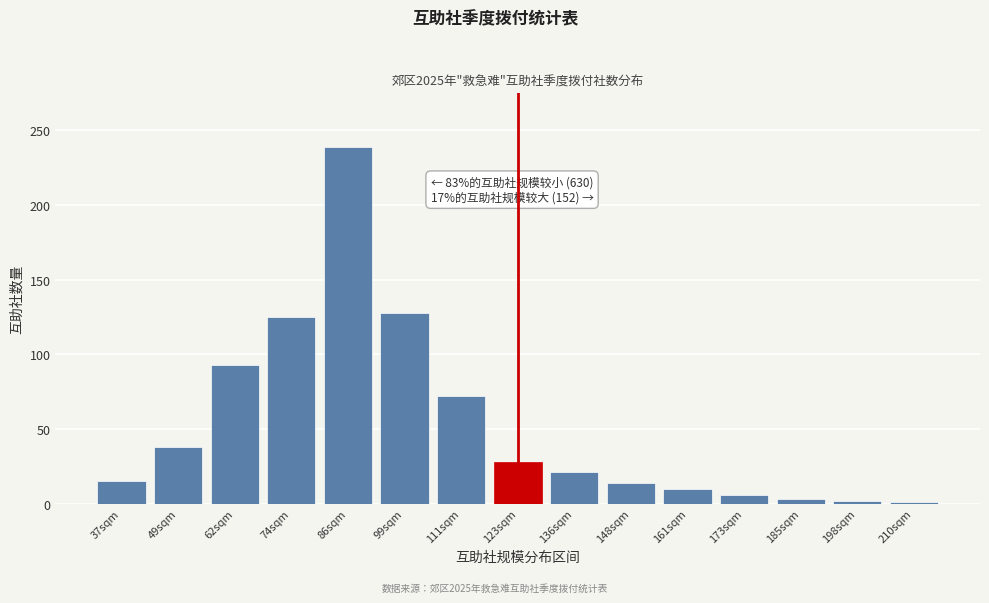

The chart shows a value of 348 at 86sqm. True or false?

False